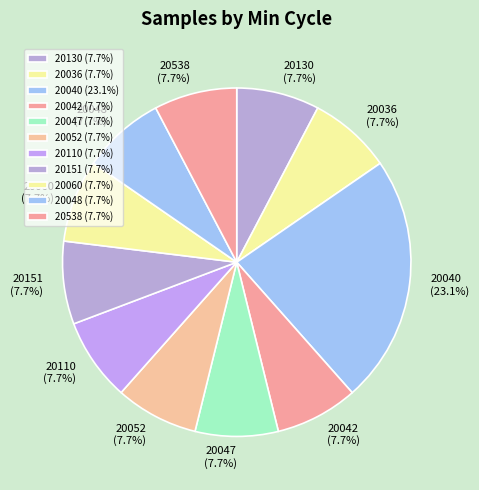

Does any single category account for the majority?

No